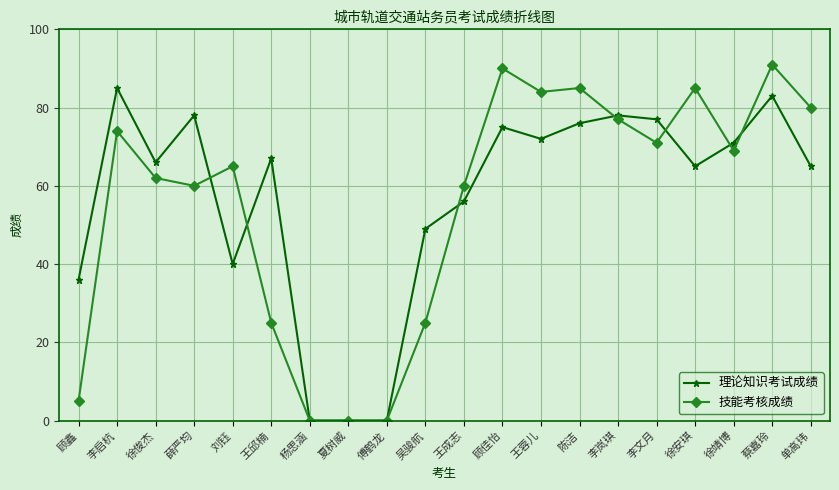

The 理论知识考试成绩 series shows 78 at 薛严均. True or false?

True